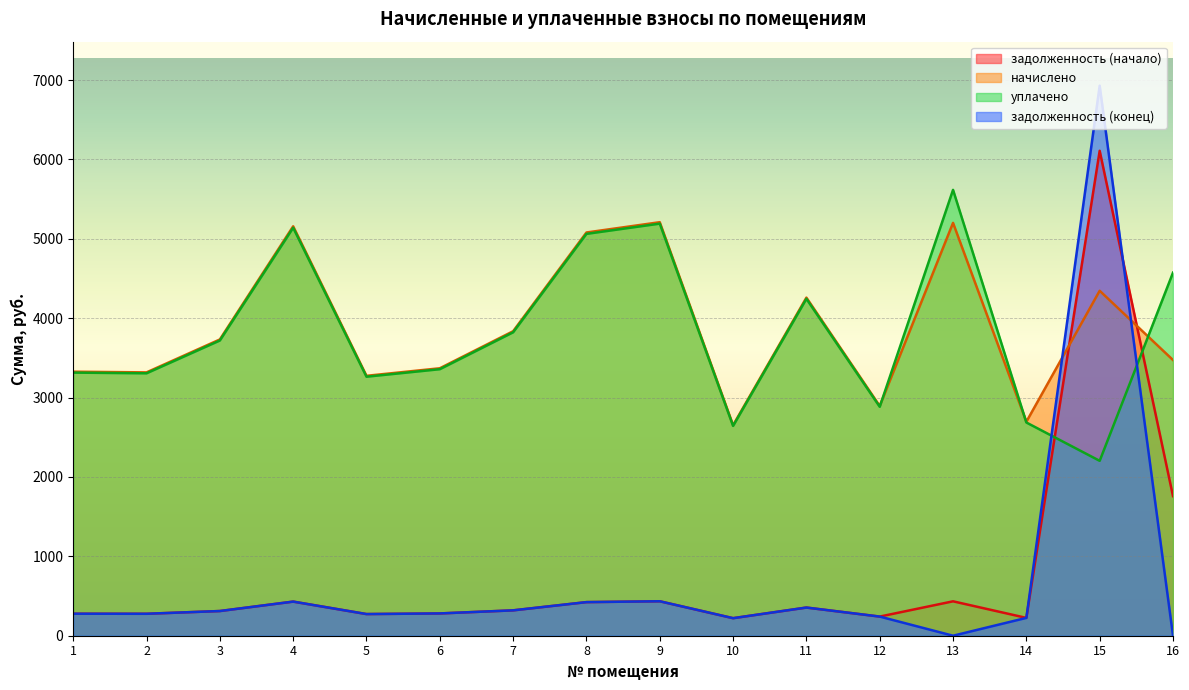

Which series has the largest total across all categories?

начислено